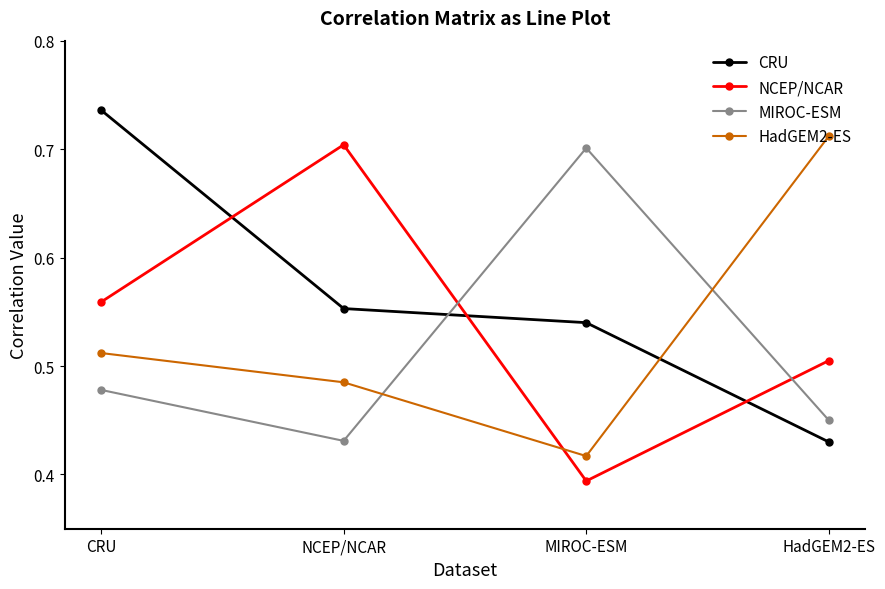

What is the difference between the highest and lowest values at NCEP/NCAR?

0.3